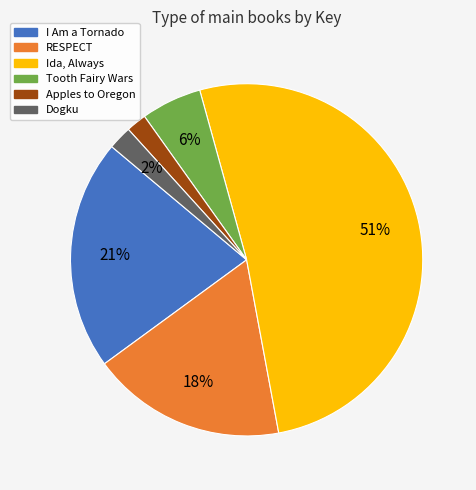

The RESPECT slice represents 18% of the pie. True or false?

True